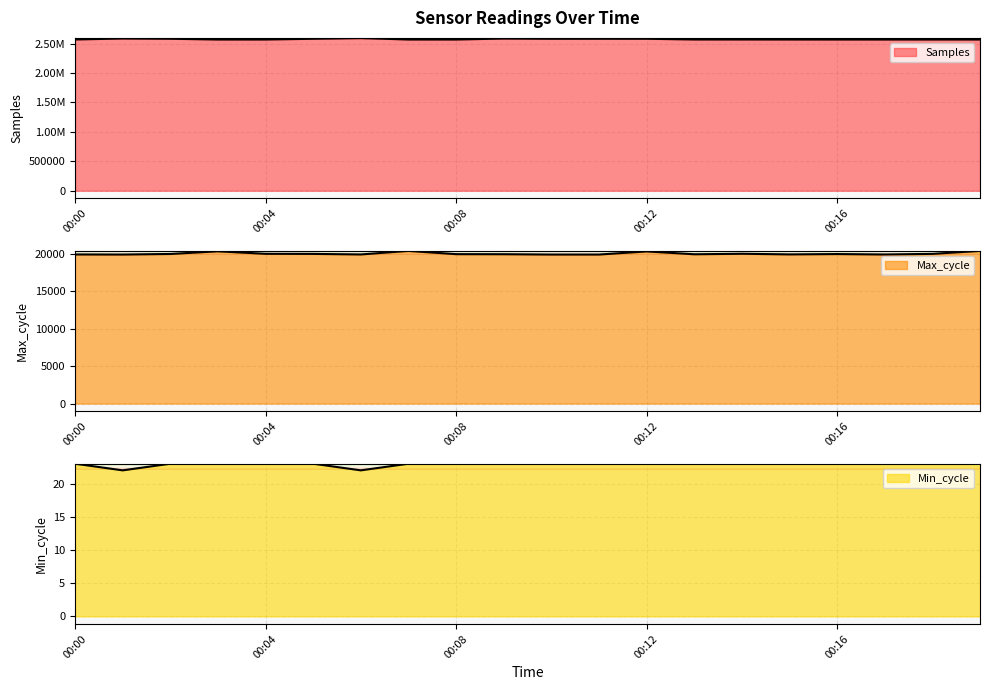

Rank the series at 00:17 from highest to lowest value.

Samples, Max_cycle, Min_cycle